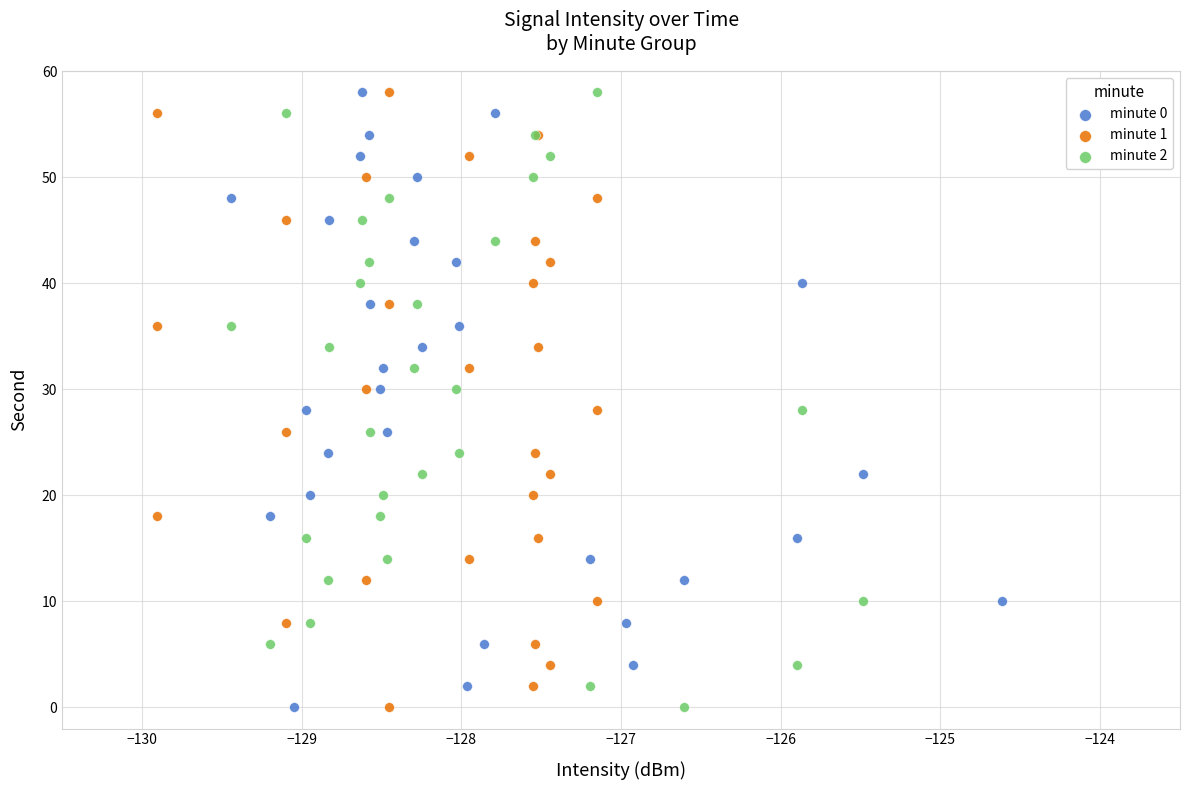

What are all the series names shown in the legend?

minute 0, minute 1, minute 2